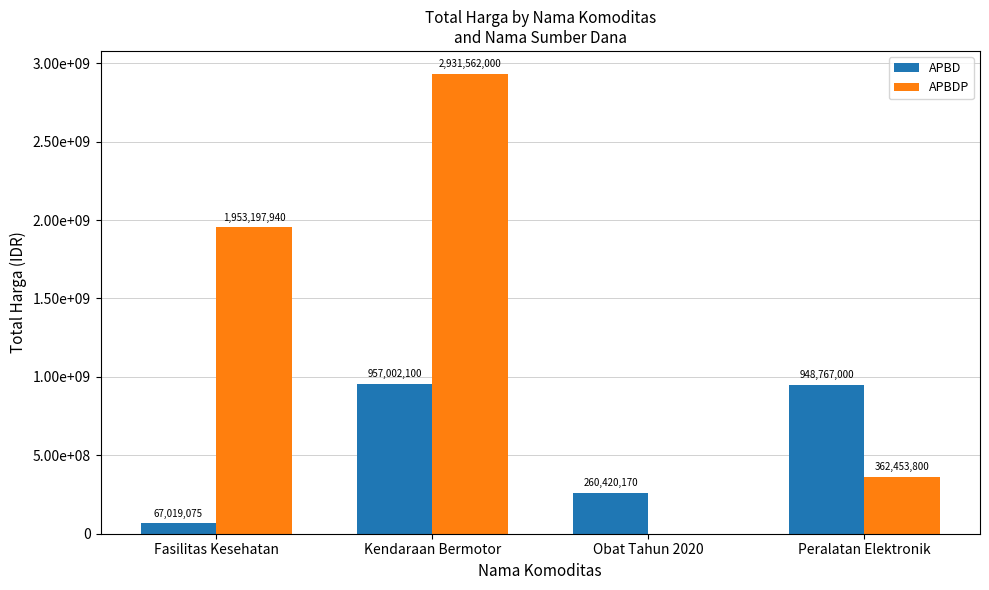

Rank the series by their average value, from highest to lowest.

APBDP, APBD